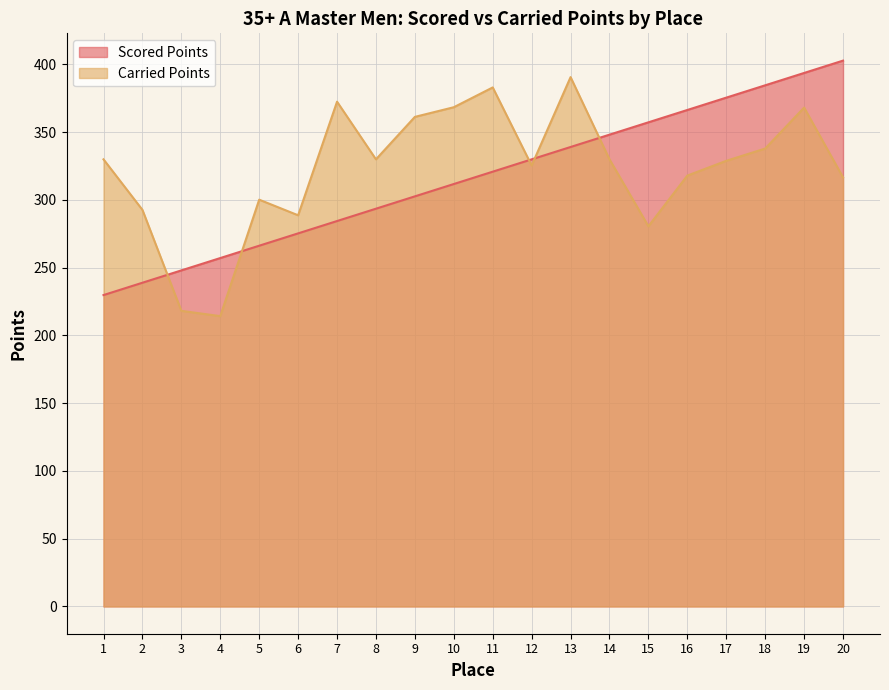

Does the chart display data point markers on the line(s)?

No